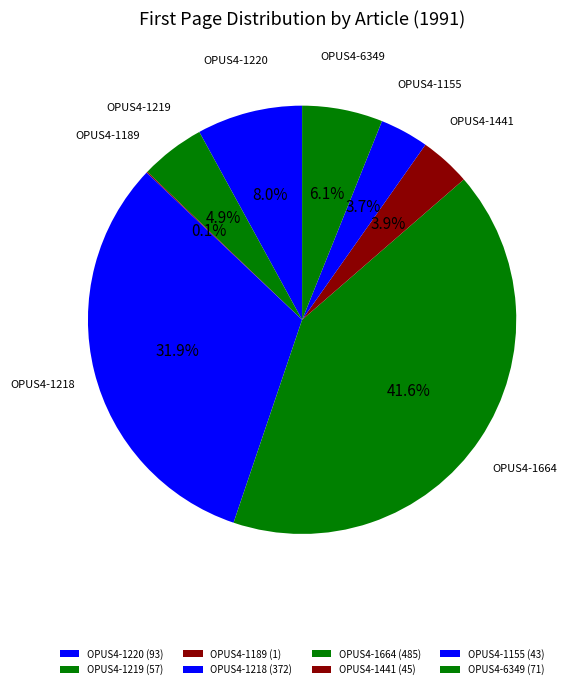

What is the total percentage of OPUS4-1155 and OPUS4-1441?

7.5%